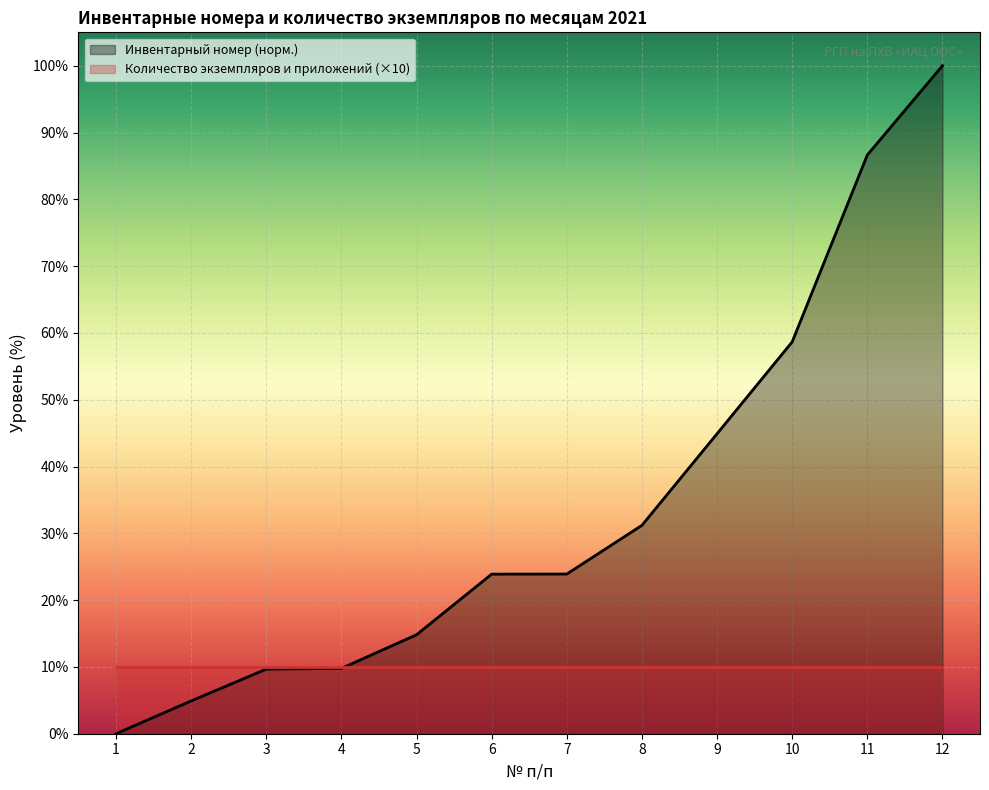

Which category has the lowest value across all series?

1